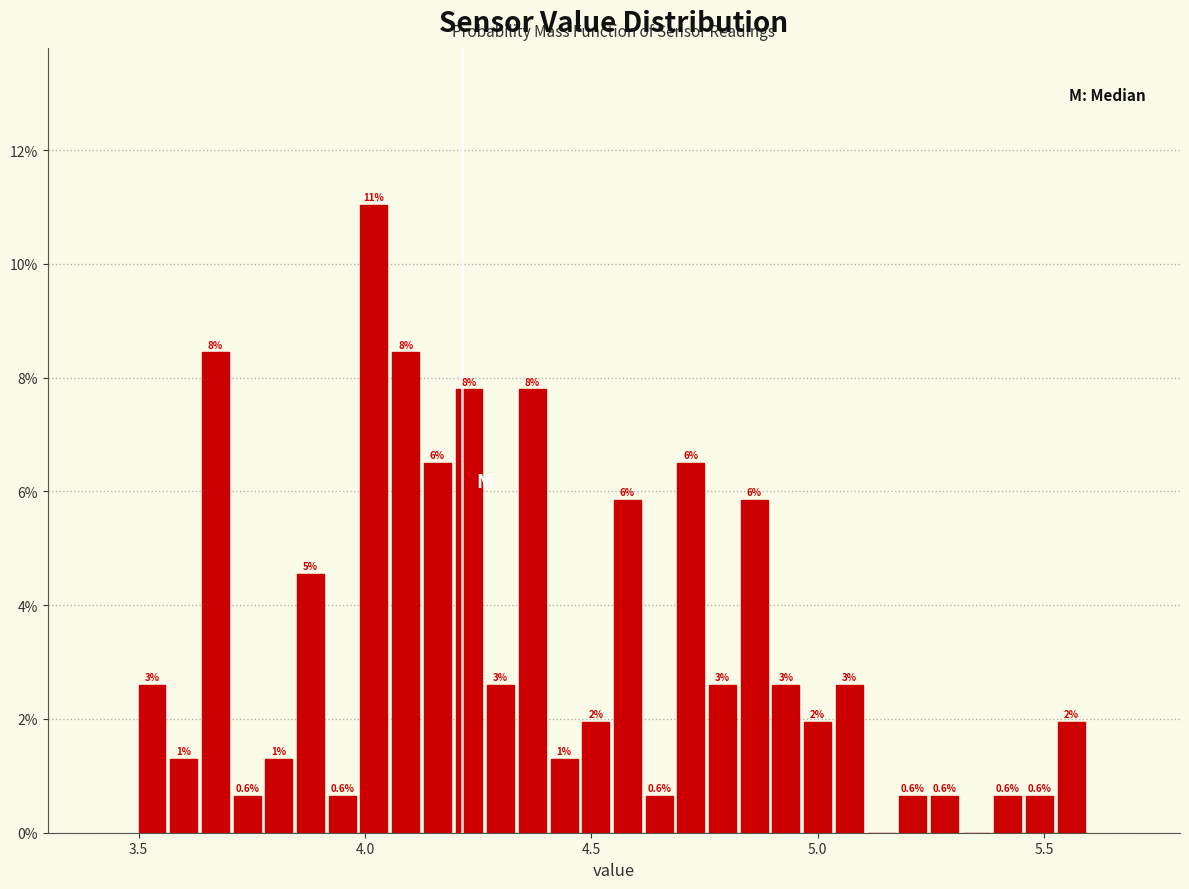

Around what value on the x-axis is the tallest bar? Give the approximate position of its centre, as read against the axis.

4.00